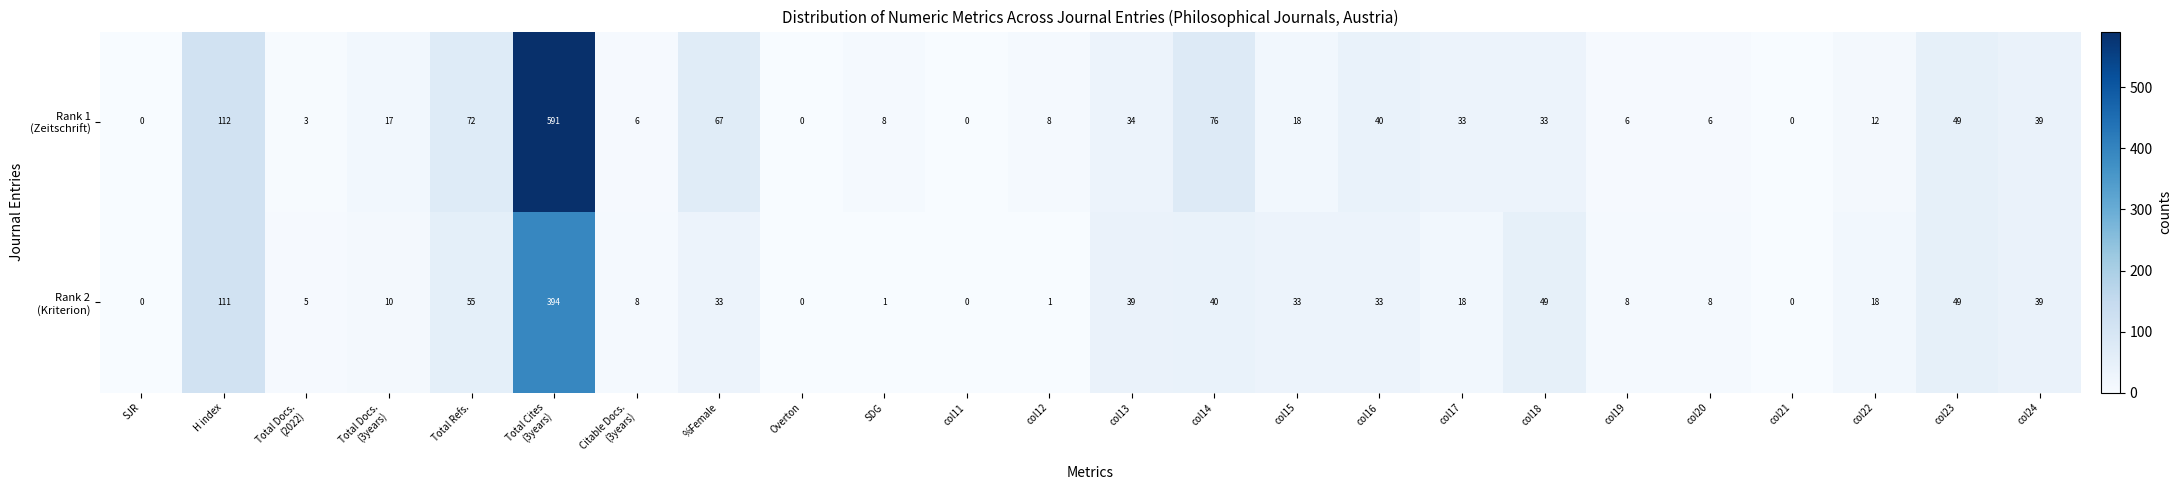

What is the total value across all series at col12?

9